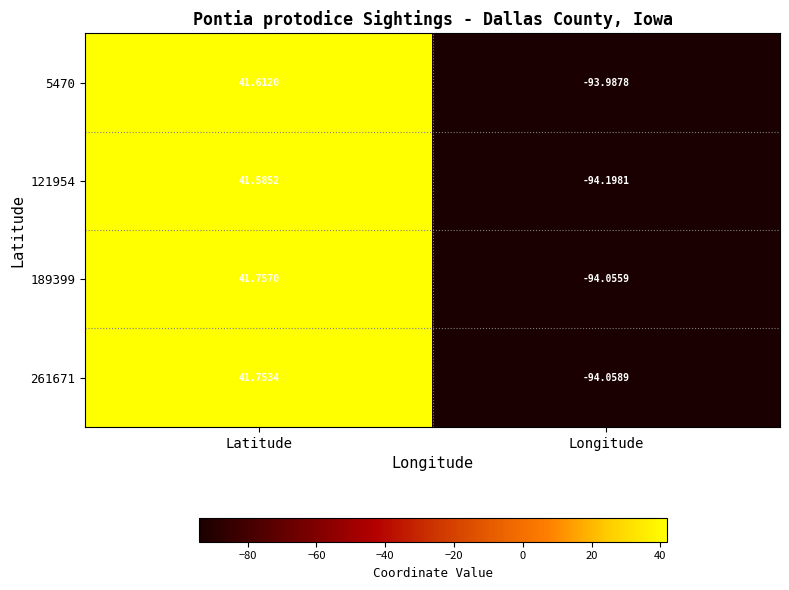

At which label does 5470 first exceed 41?

Latitude